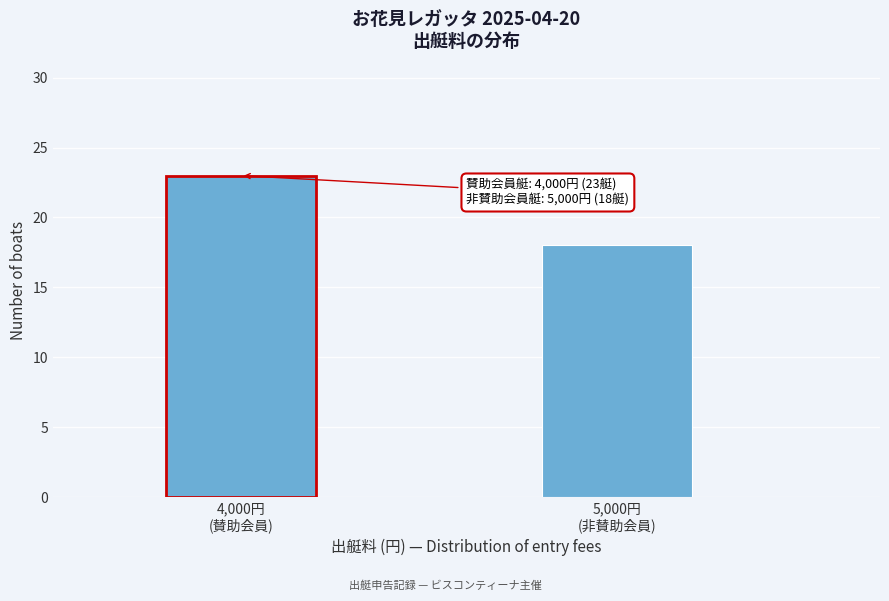

Reading left to right, what are all the values shown in this chart?

23	18